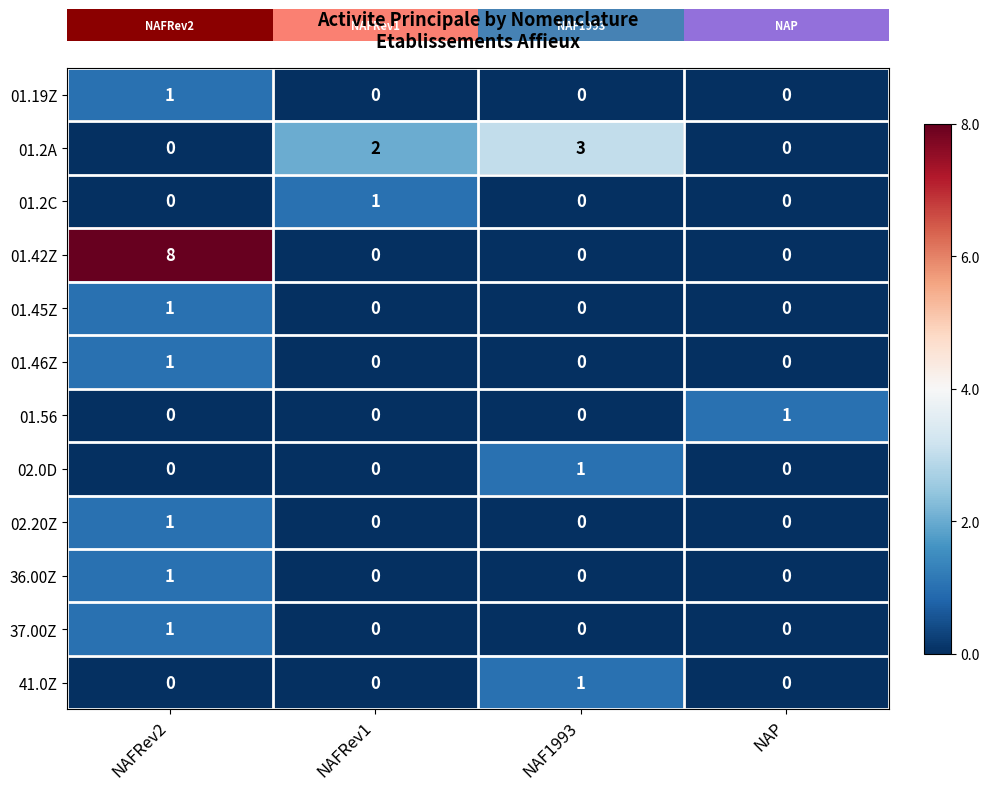

The value of 01.56 at NAFRev1 is -1. True or false?

False